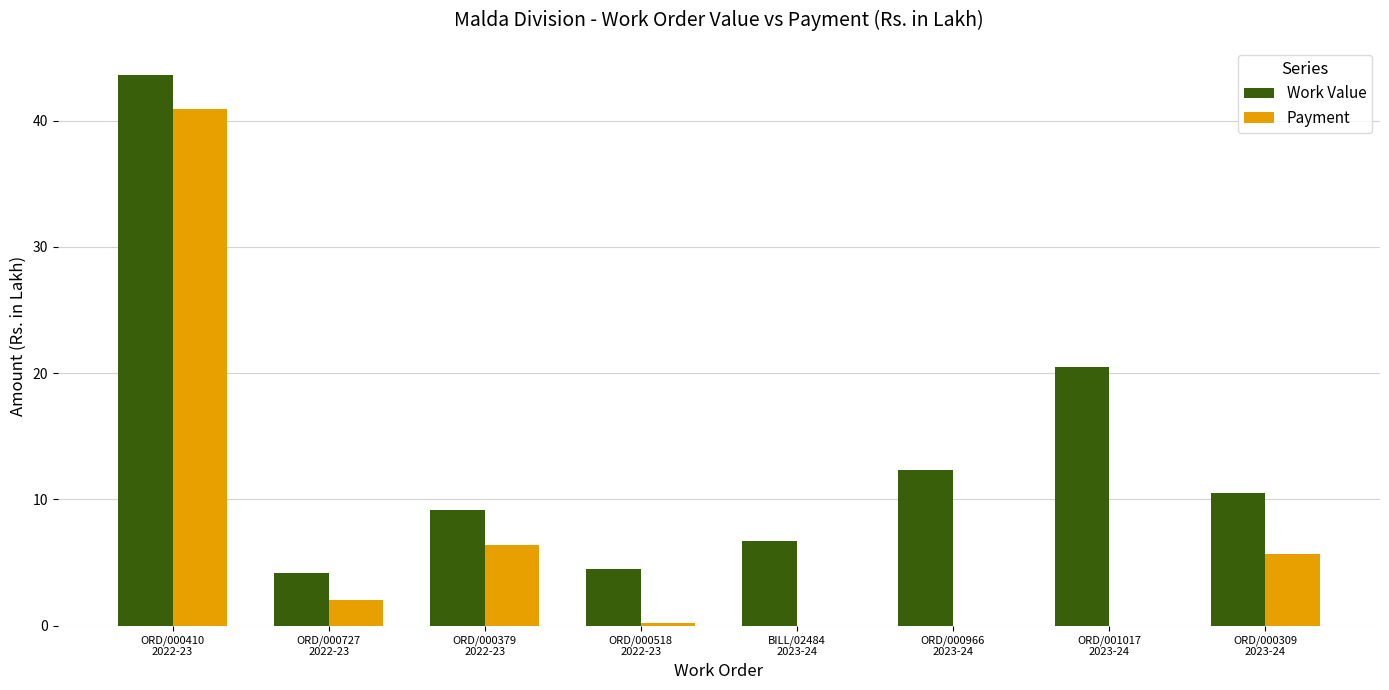

How many distinct data groups are displayed?

2